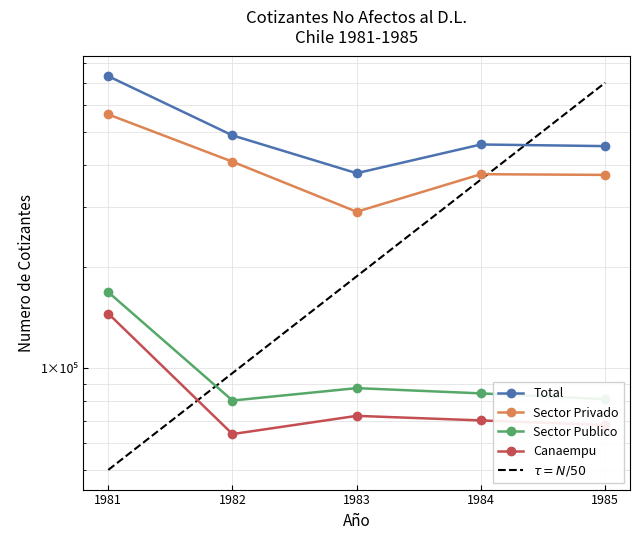

True or false: Sector Publico and Total cross at least once.

False